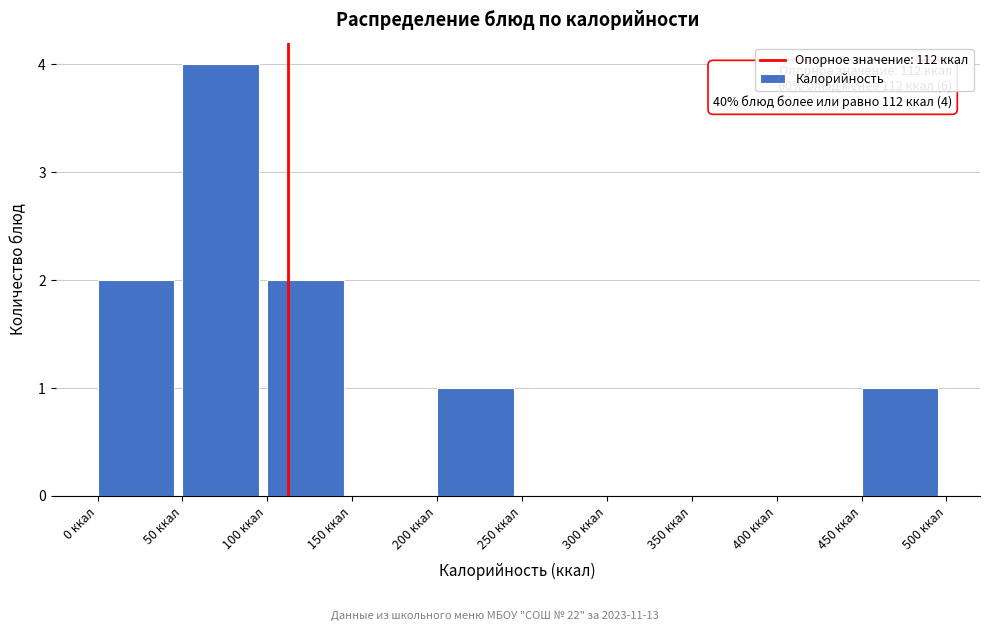

Over which range of the x-axis is the bar tallest?

50 to 100